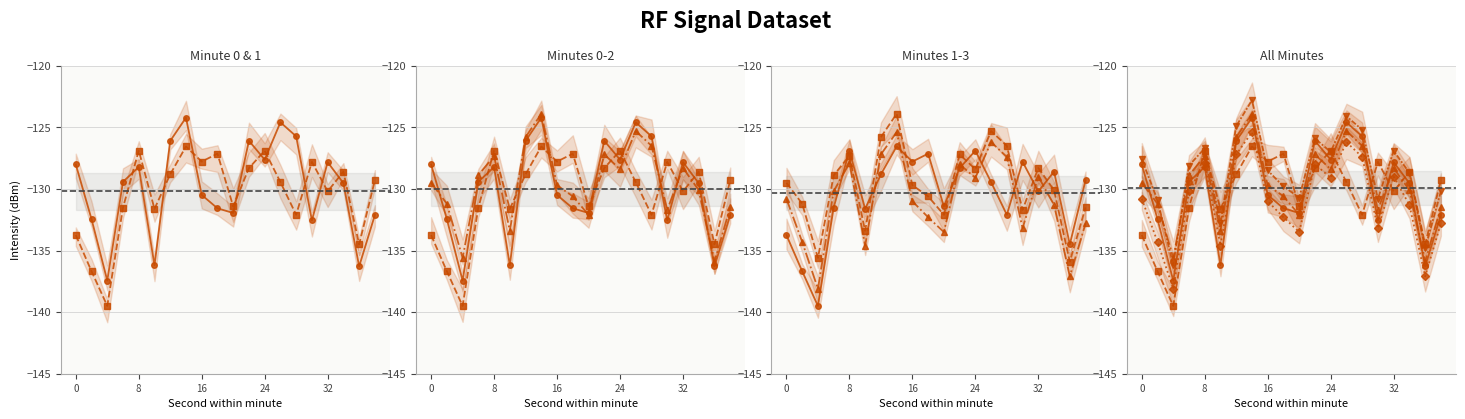

How many lines are shown in the chart?

5